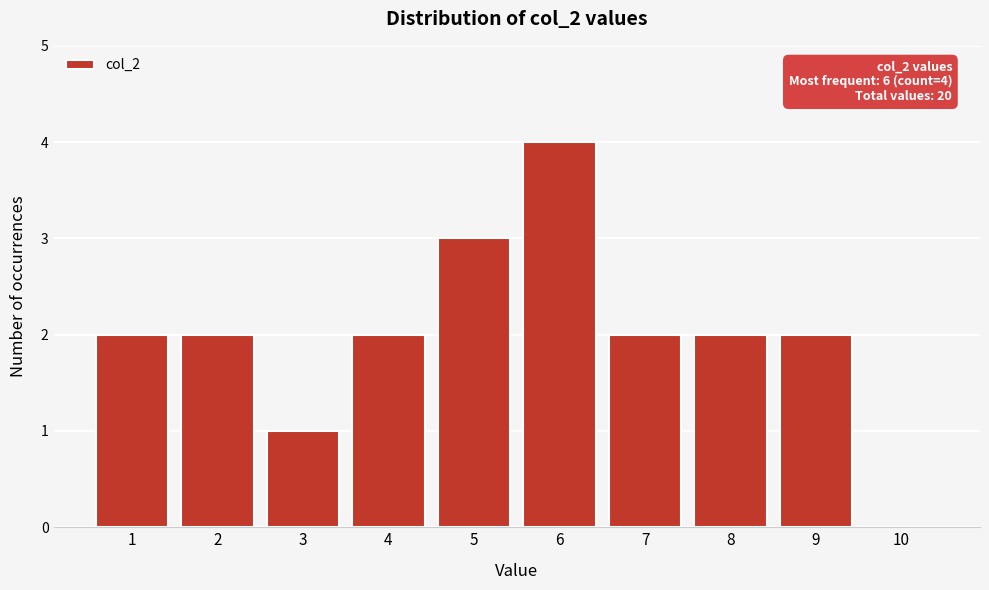

Over which range of the x-axis is the bar tallest?

5.5 to 6.5